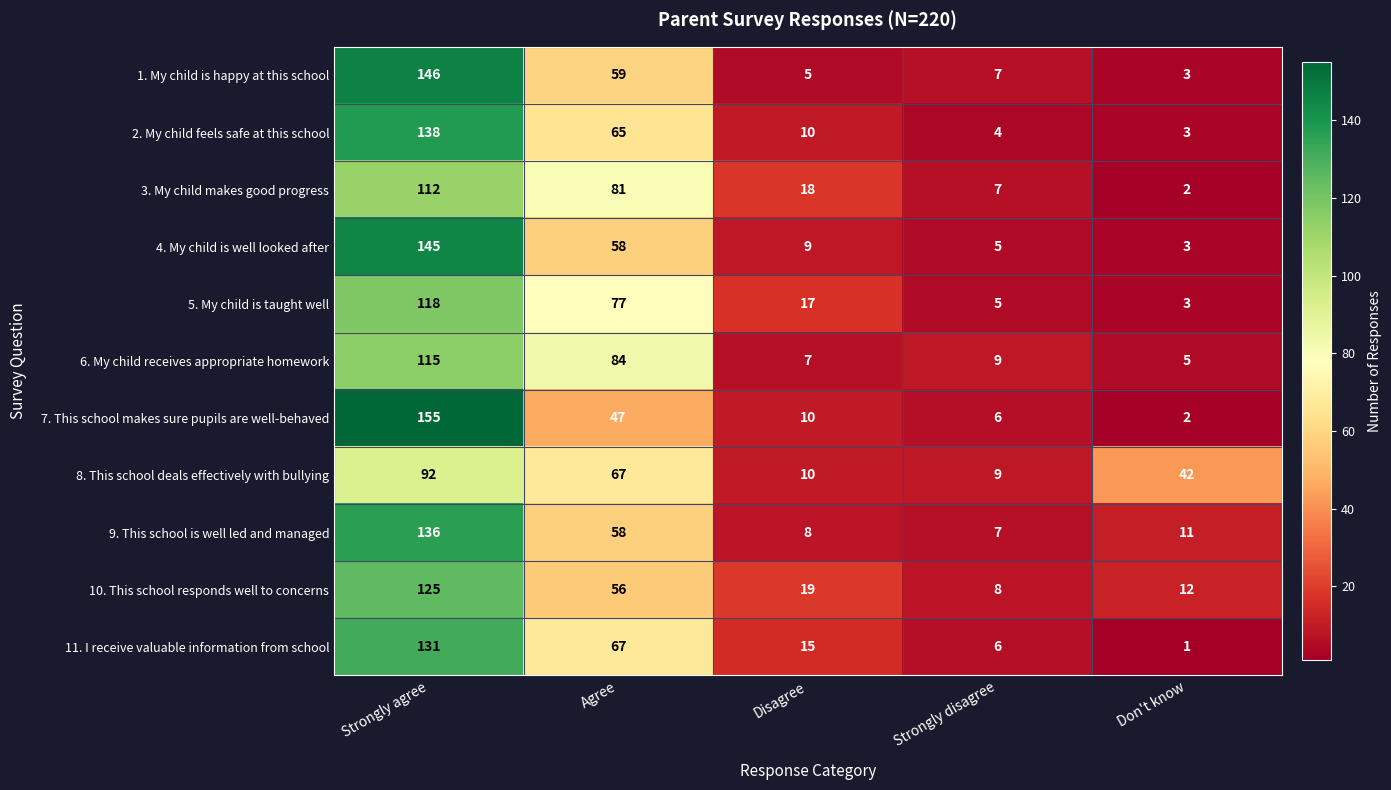

The value of 6. My child receives appropriate homework at Strongly agree is 76. True or false?

False